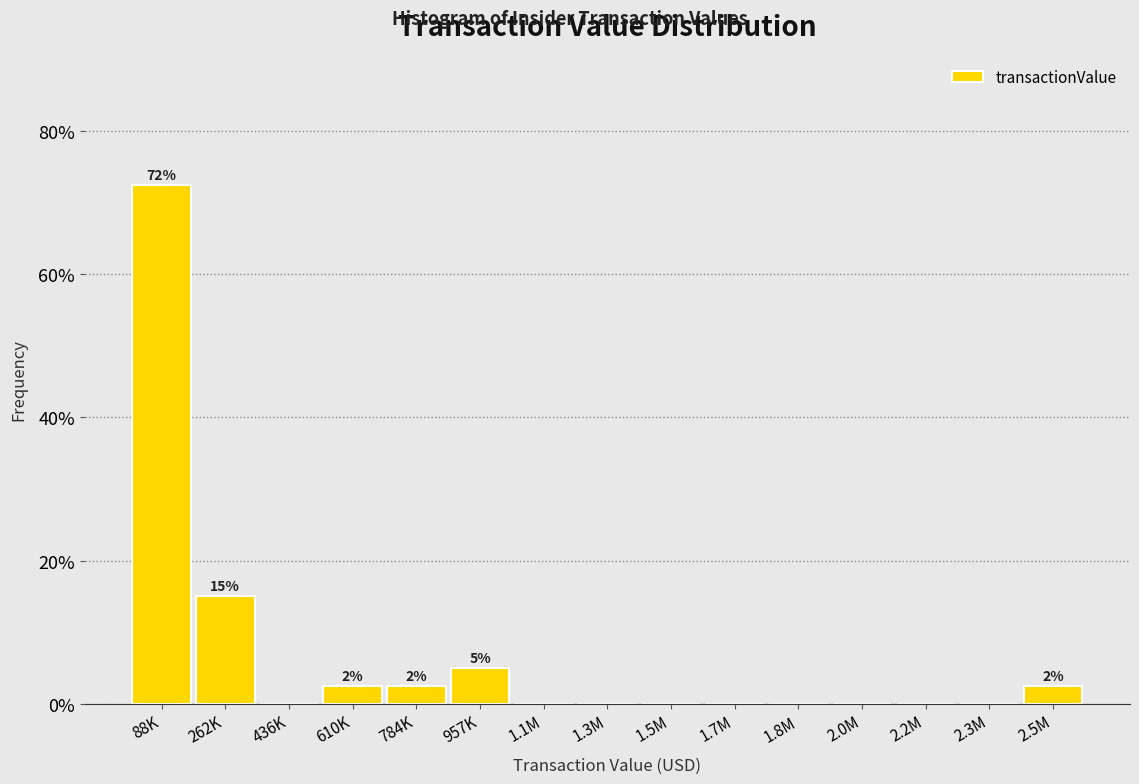

Reading right to left, extract all data points from this chart.

2.5M=2.5	2.3M=0.0	2.2M=0.0	2.0M=0.0	1.8M=0.0	1.7M=0.0	1.5M=0.0	1.3M=0.0	1.1M=0.0	957K=5.0	784K=2.5	610K=2.5	436K=0.0	262K=15.0	88K=72.5